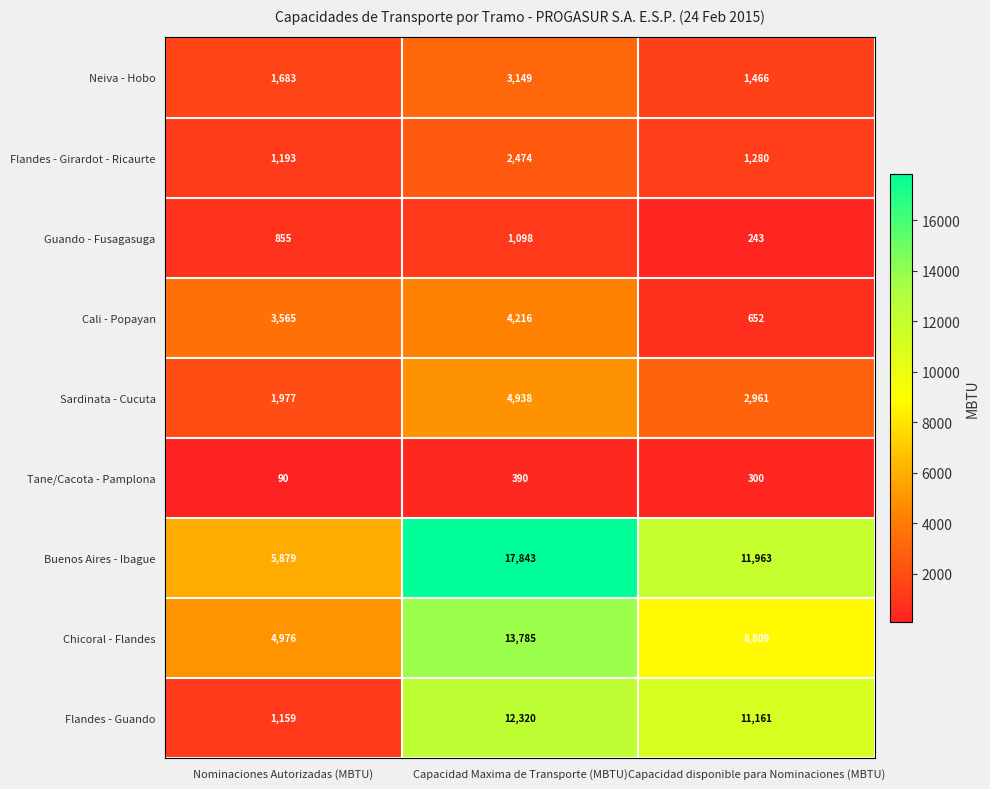

The value of Cali - Popayan at Capacidad Maxima de Transporte (MBTU) is 6150. True or false?

False